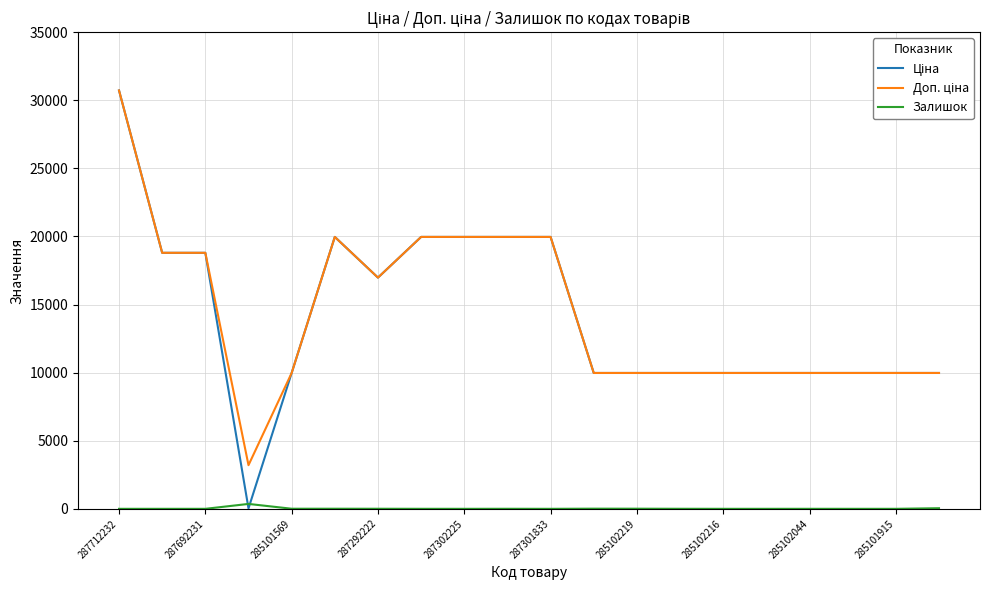

What is the greatest value displayed?

30717.1